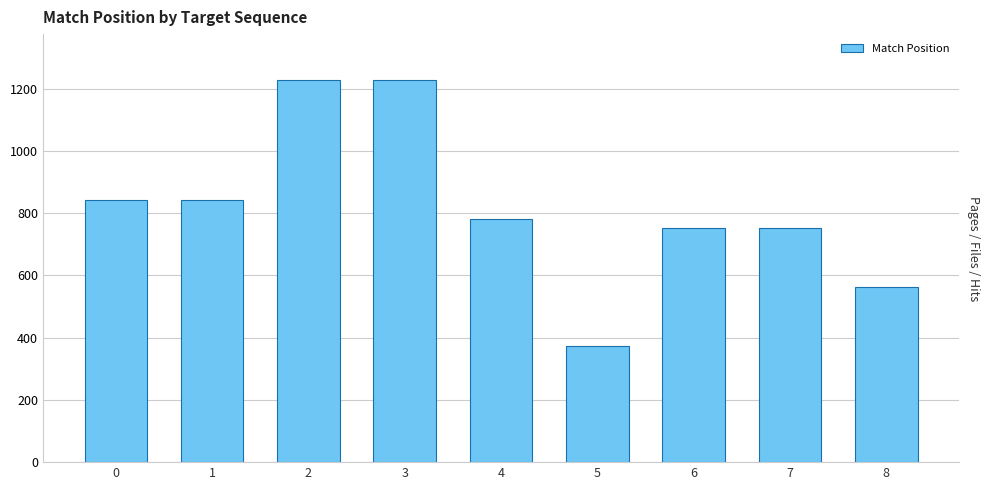

The chart shows a value of 1228 at 3. True or false?

True